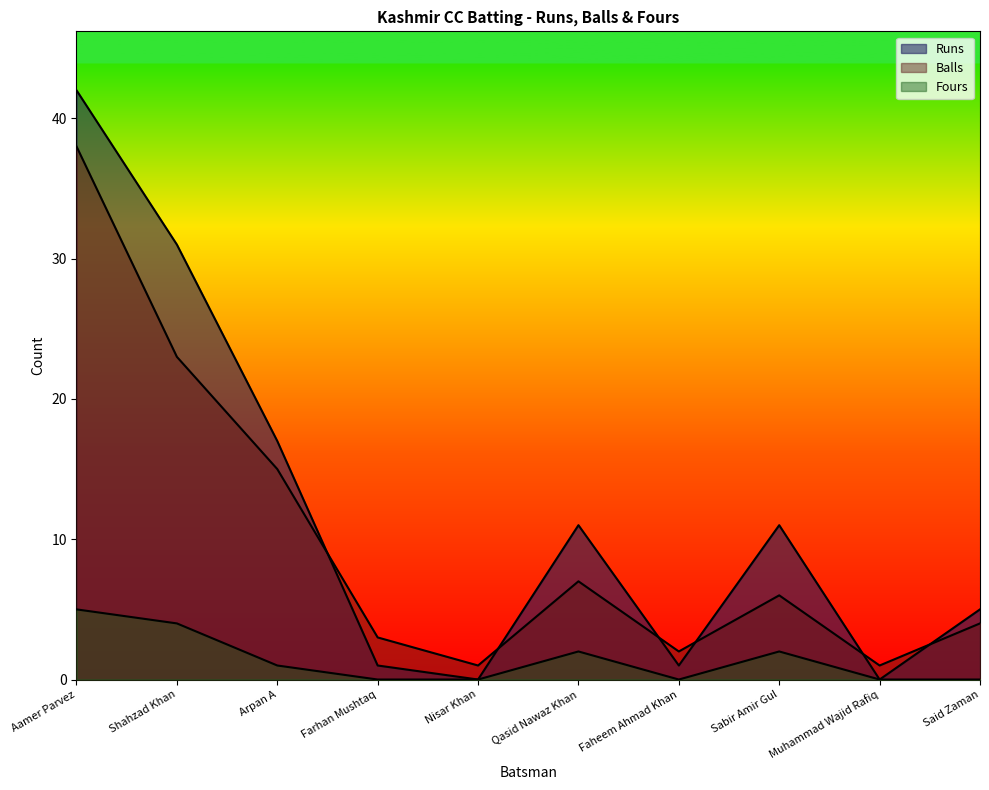

How many data points in Runs are less than 11?

5